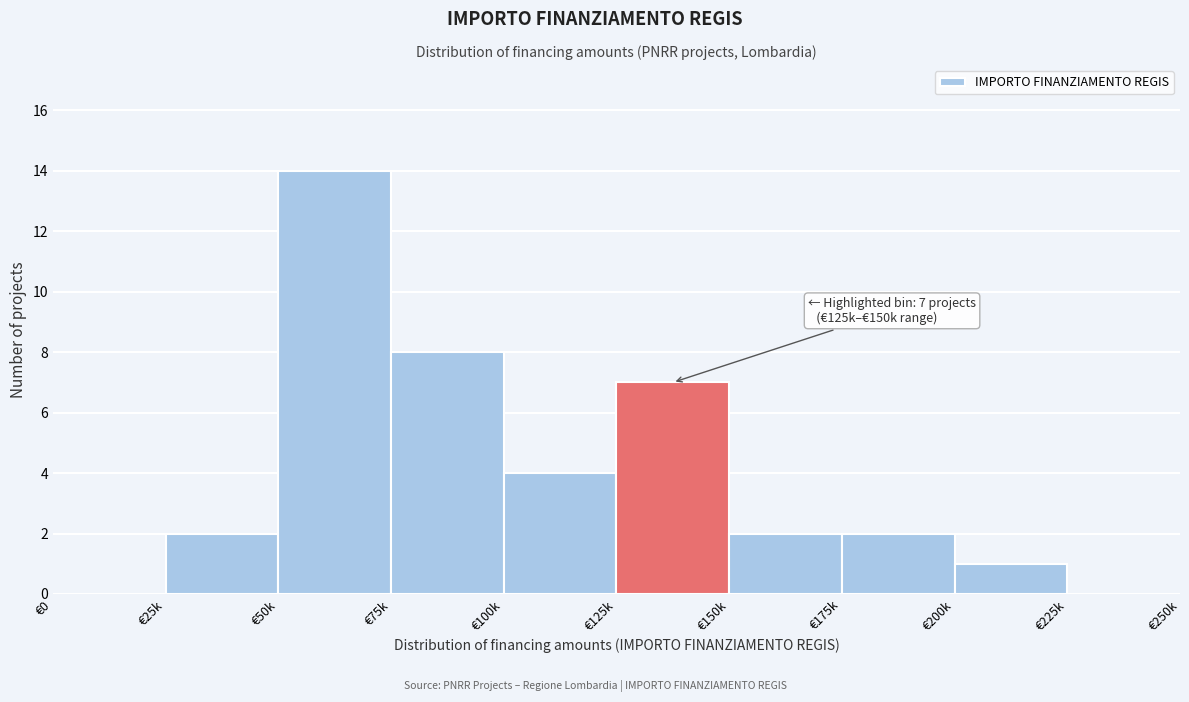

Reading left to right, list all the values displayed in this chart.

€0=0	€25k=2	€50k=14	€75k=8	€100k=4	€125k=7	€150k=2	€175k=2	€200k=1	€225k=0